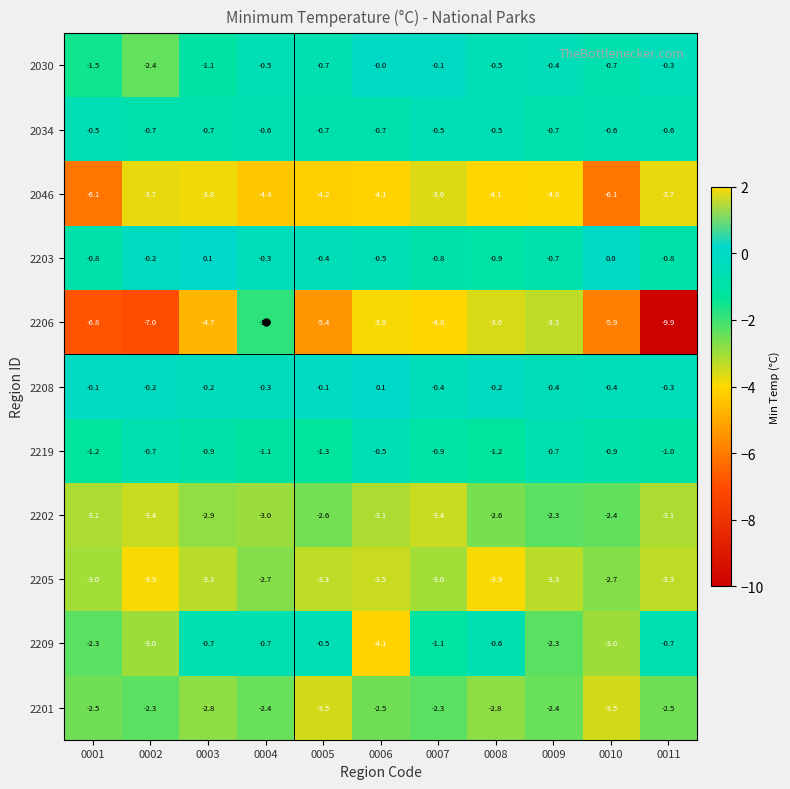

At 0010, list the series in order from largest to smallest.

2203, 2208, 2034, 2030, 2219, 2202, 2205, 2209, 2201, 2206, 2046